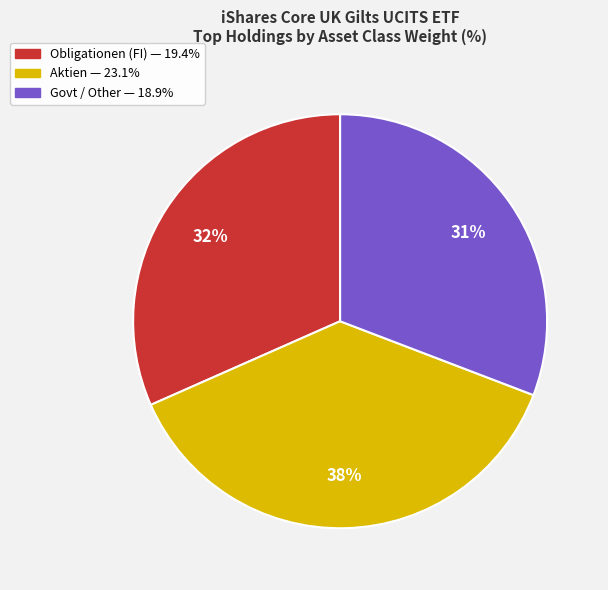

To the nearest percent, what is the difference between the largest and smallest slice percentages?

7%